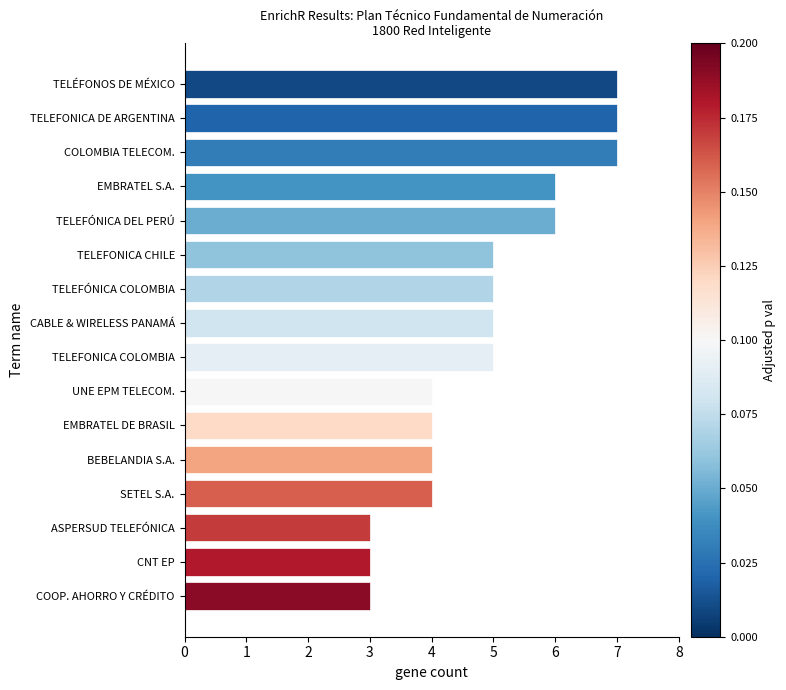

The value at BEBELANDIA S.A. is 2. True or false?

False